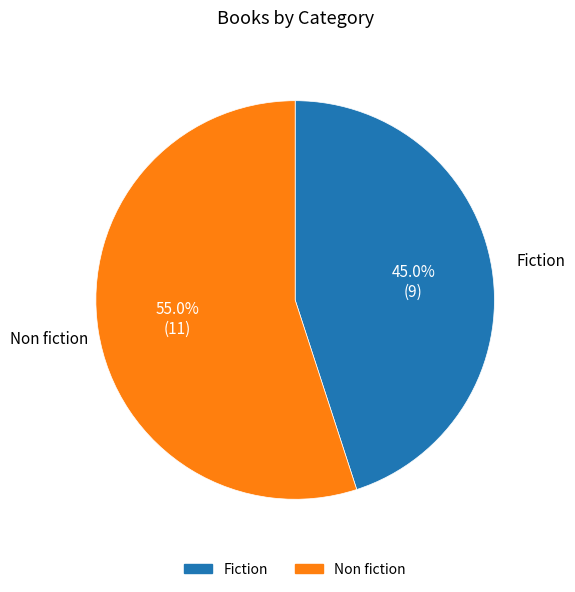

Is Non fiction the majority of the pie?

Yes